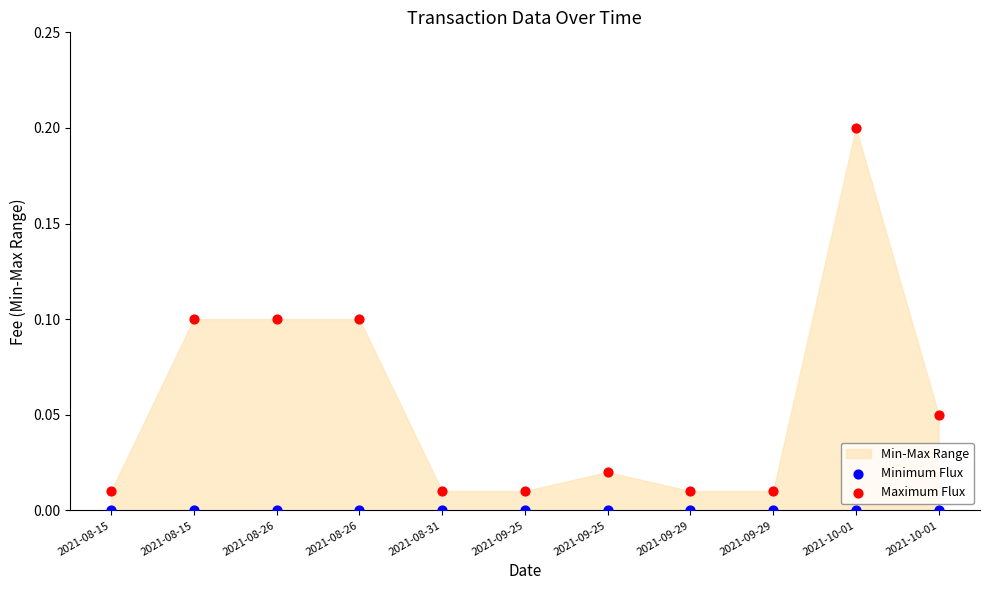

Which series reaches the minimum Y coordinate?

Minimum Flux